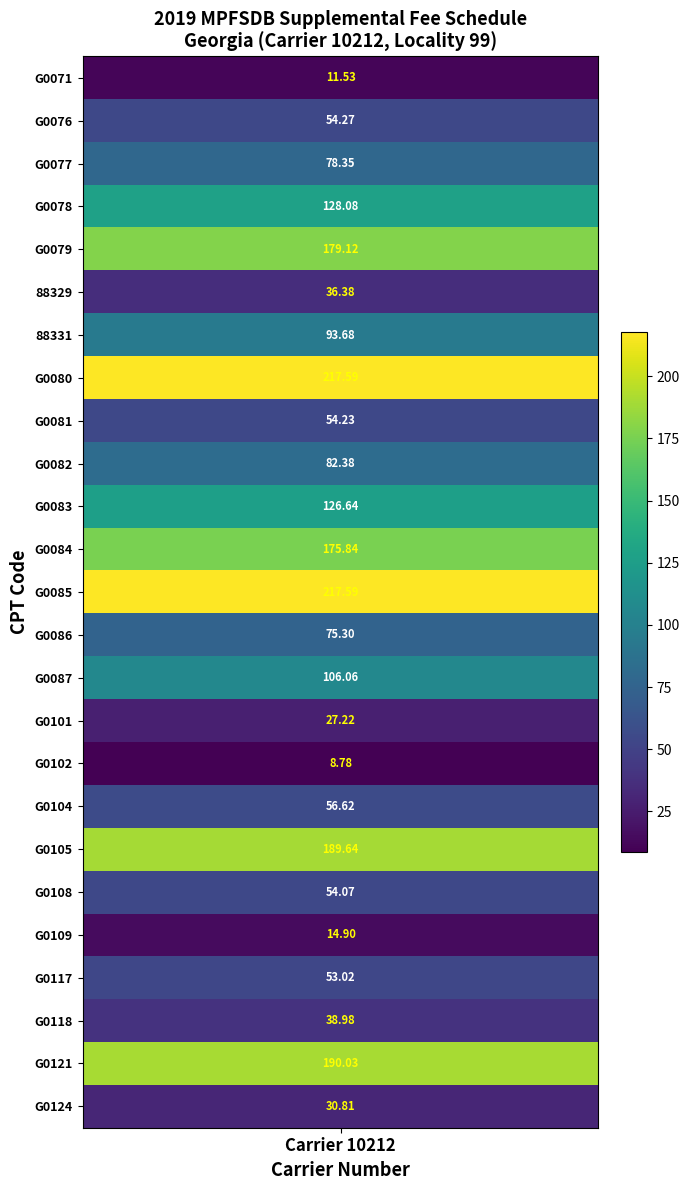

Where does the data first go above 75?

G0077